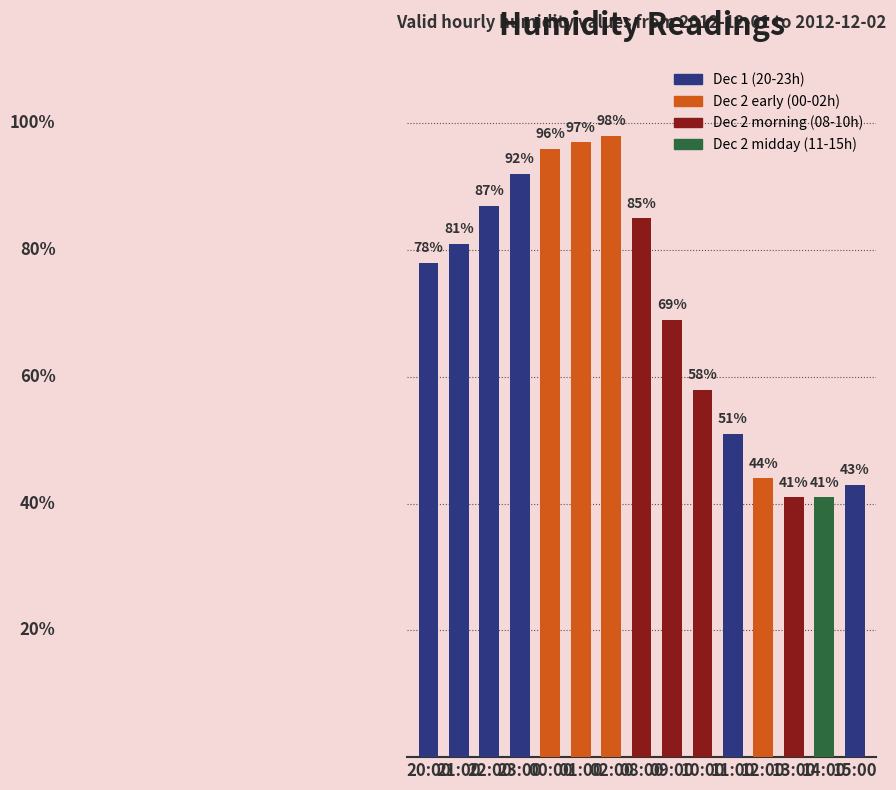

Read the value at 10:00, to the nearest 5.

60